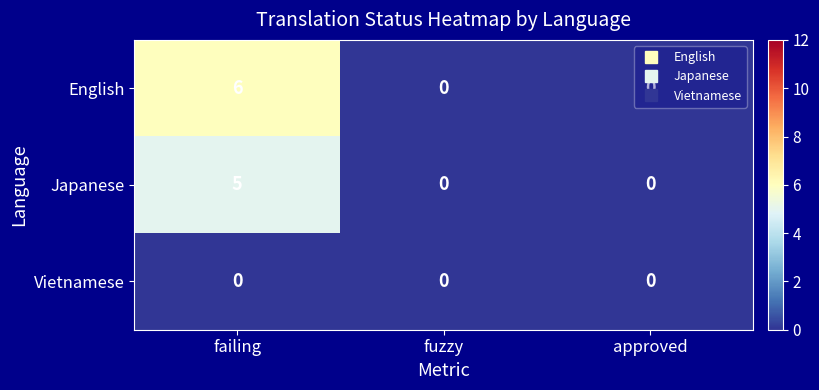

Which series has the largest total across all categories?

English